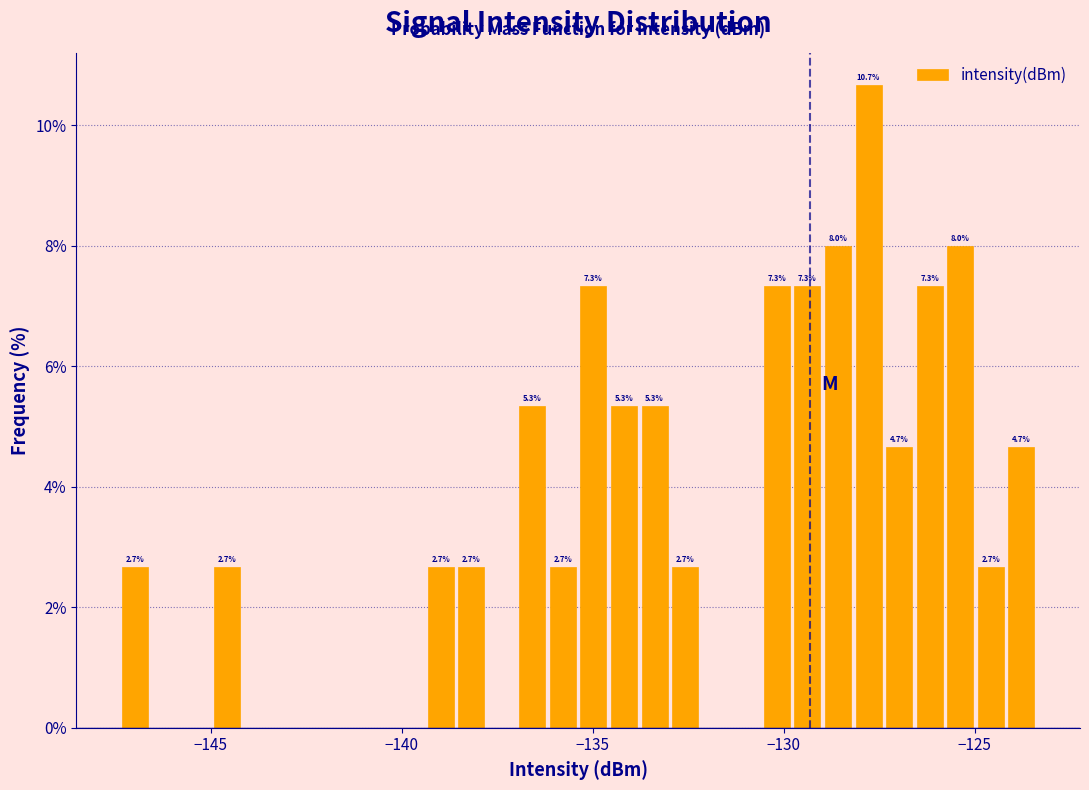

Around what value on the x-axis is the tallest bar? Give the approximate position of its centre, as read against the axis.

-128.0